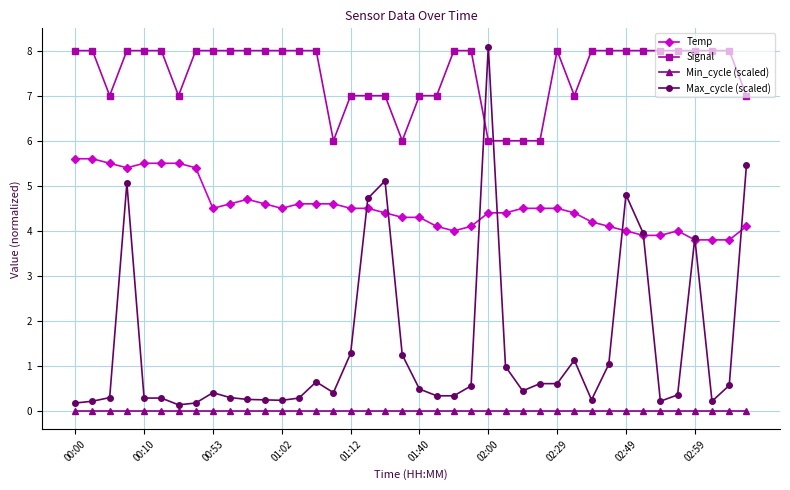

Which series has the widest spread of values?

Max_cycle (scaled)